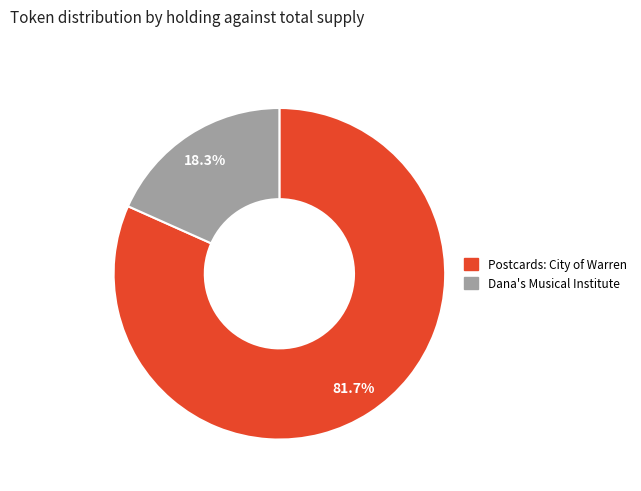

How many slices are in this pie chart?

2